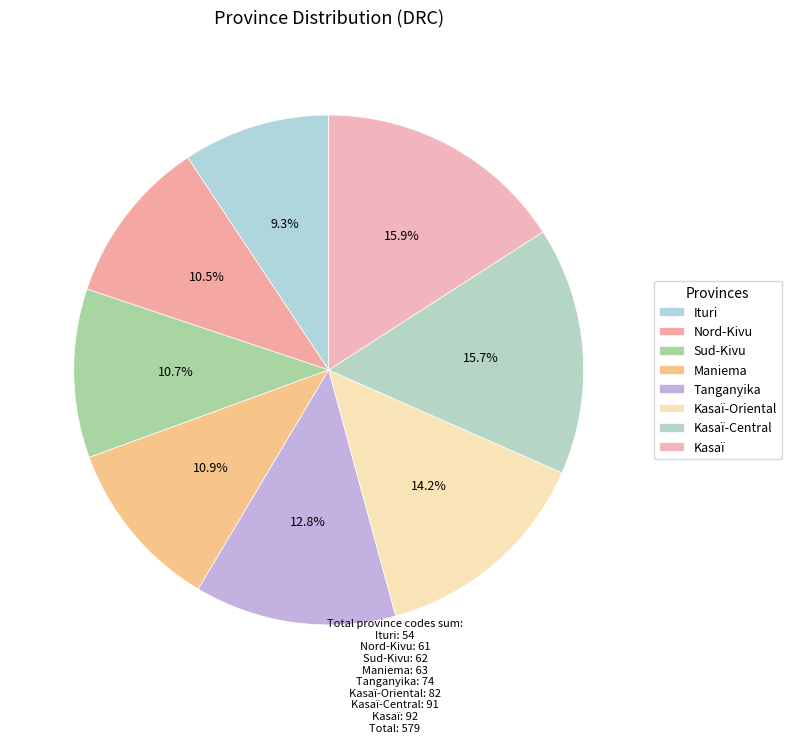

What is the change in value from Maniema to Kasaï-Central?

+28